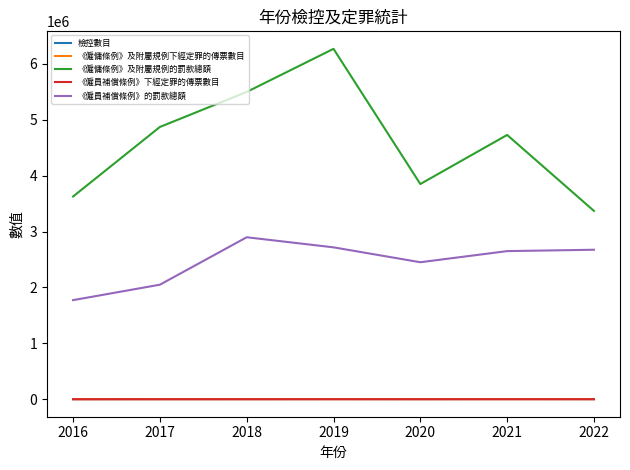

True or false: 《僱員補償條例》下經定罪的傳票數目 and 《僱員補償條例》的罰款總額 cross at least once.

False